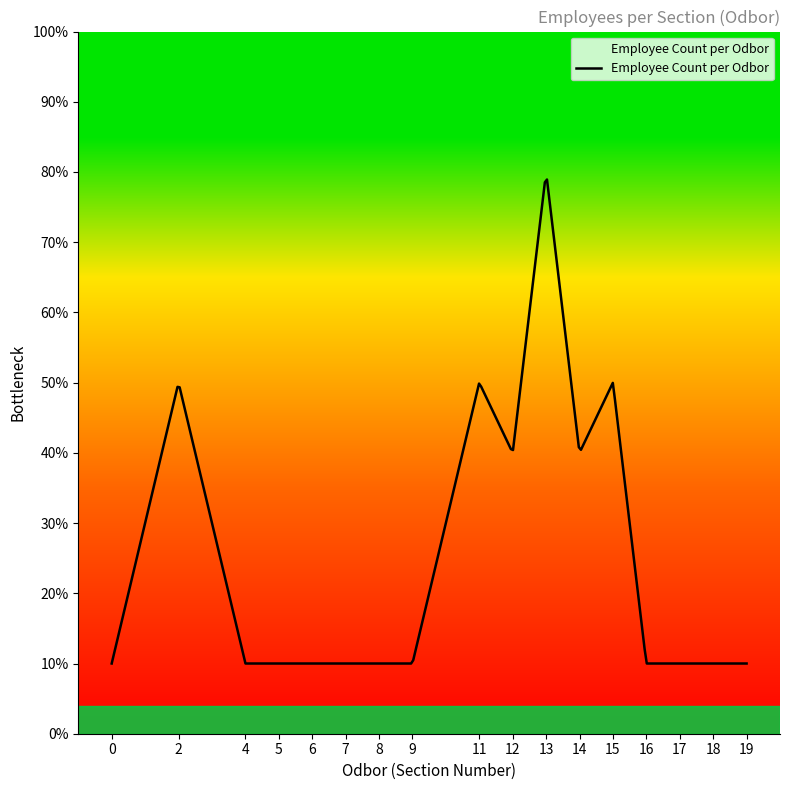

List the labels in order of value, smallest first.

0, 4, 5, 6, 7, 8, 9, 16, 17, 18, 19, 12, 14, 2, 11, 15, 13